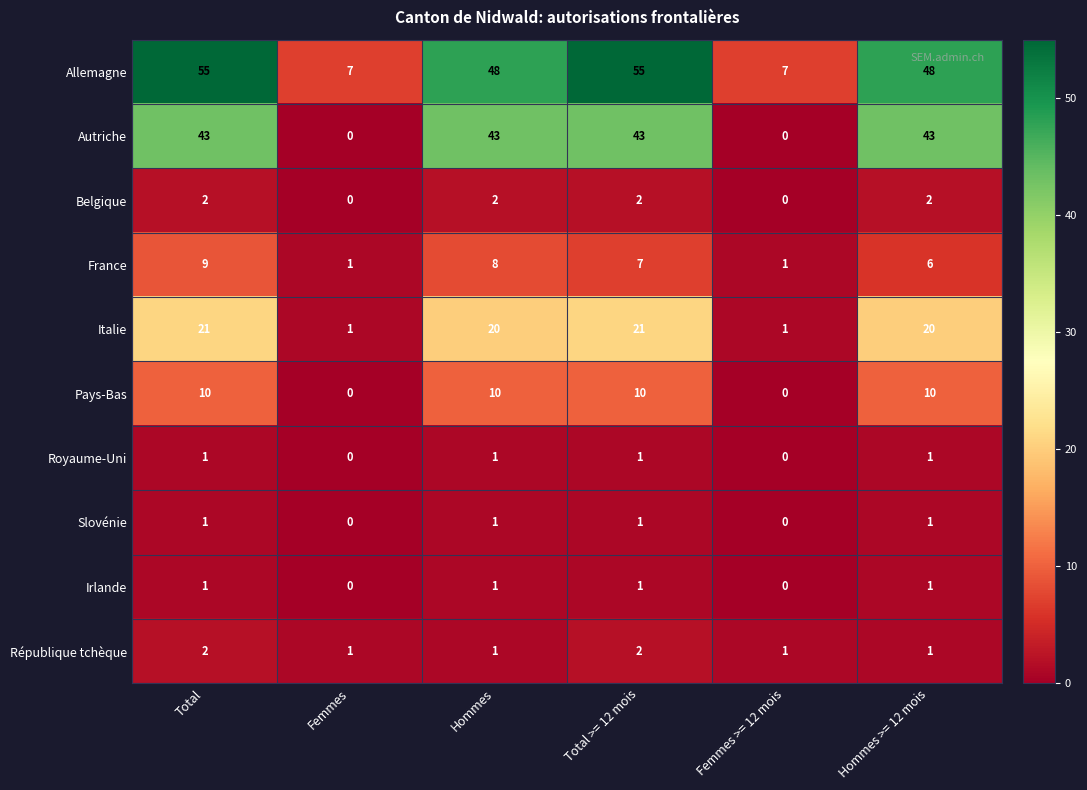

What is the sum of all Belgique values?

8